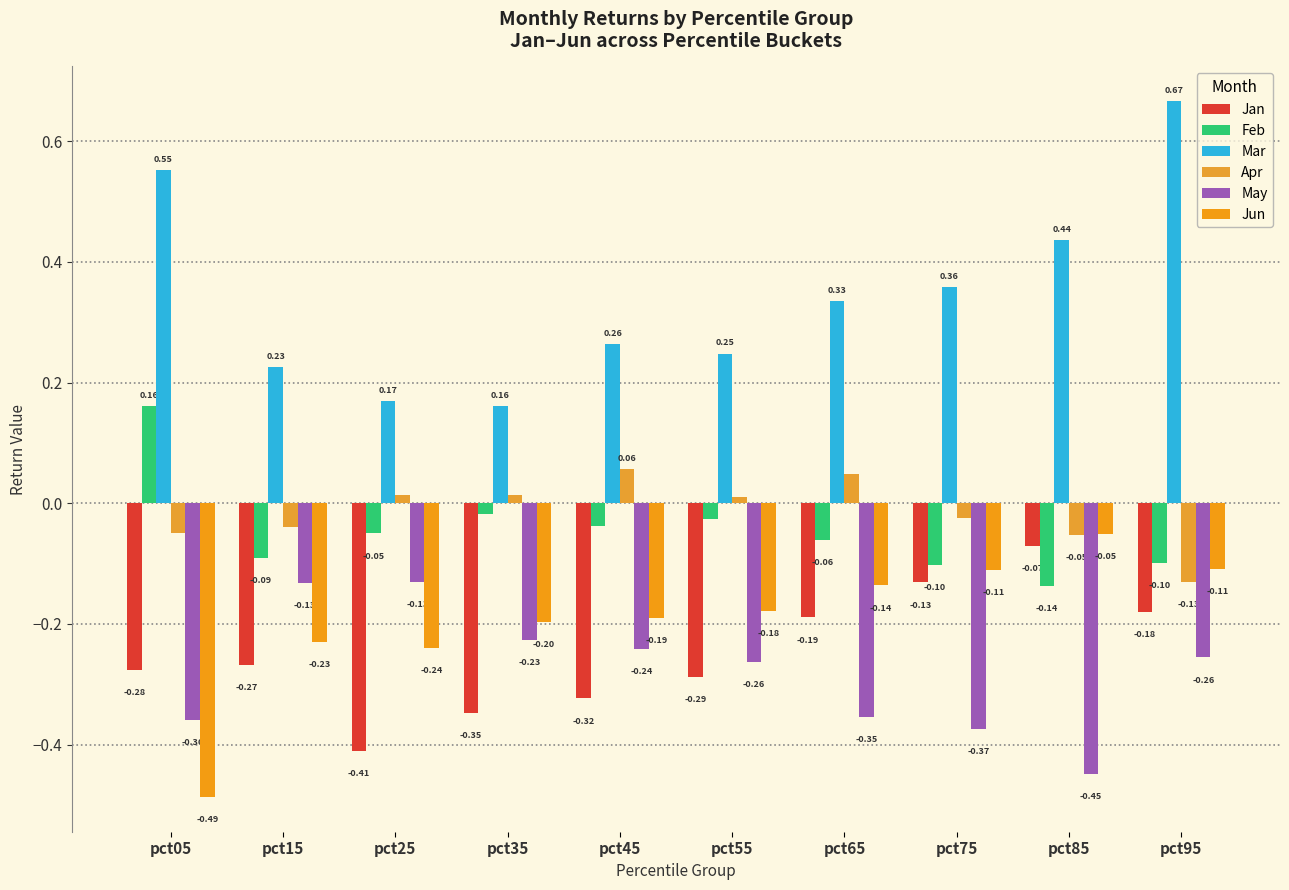

Does the chart contain any negative values?

Yes